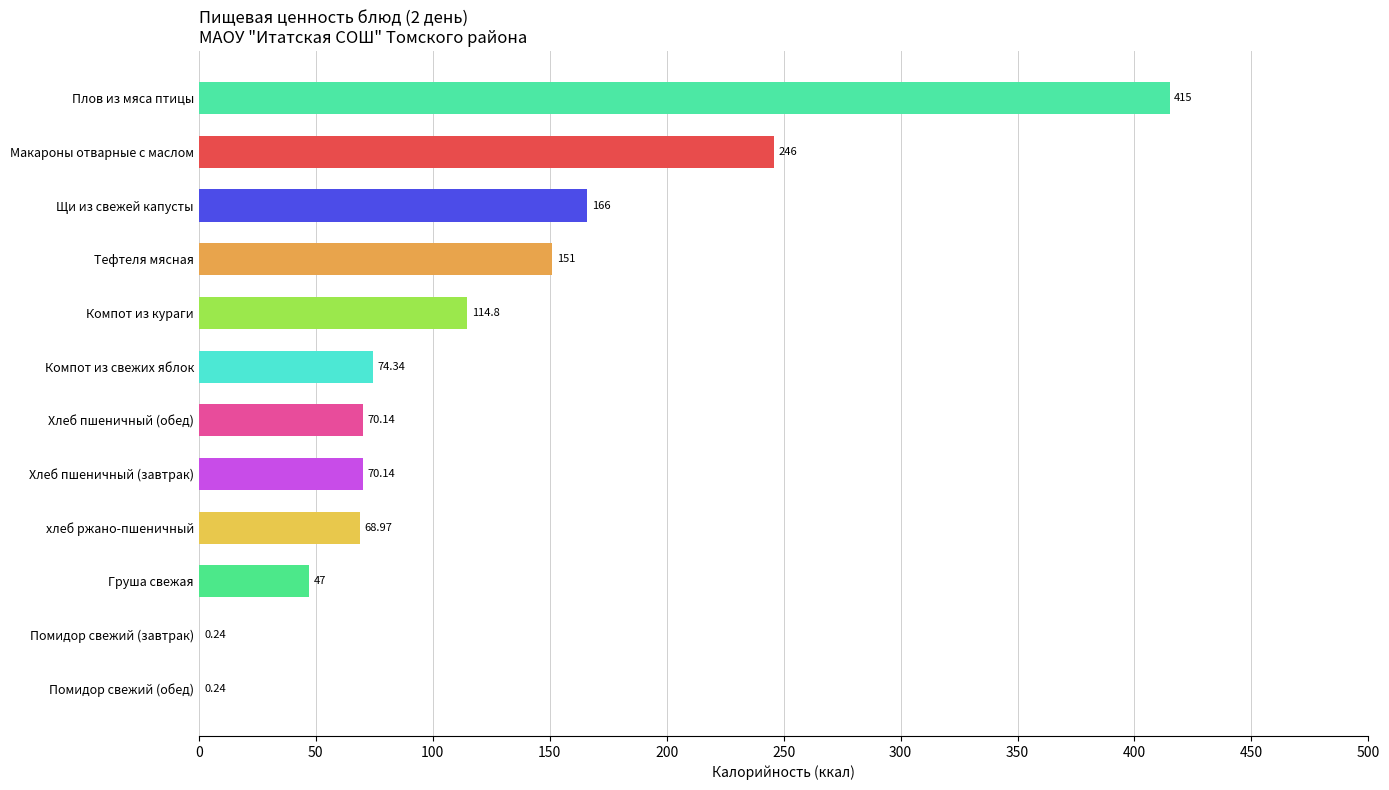

Which label corresponds to the largest value in the chart?

Плов из мяса птицы